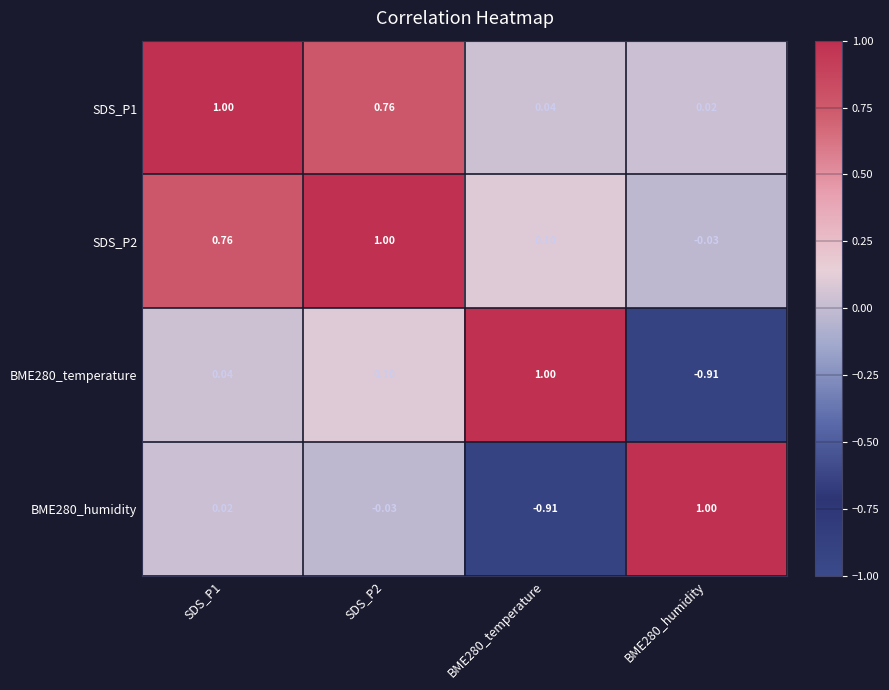

Is the value of BME280_temperature at BME280_humidity greater than the value of BME280_humidity at SDS_P1?

No